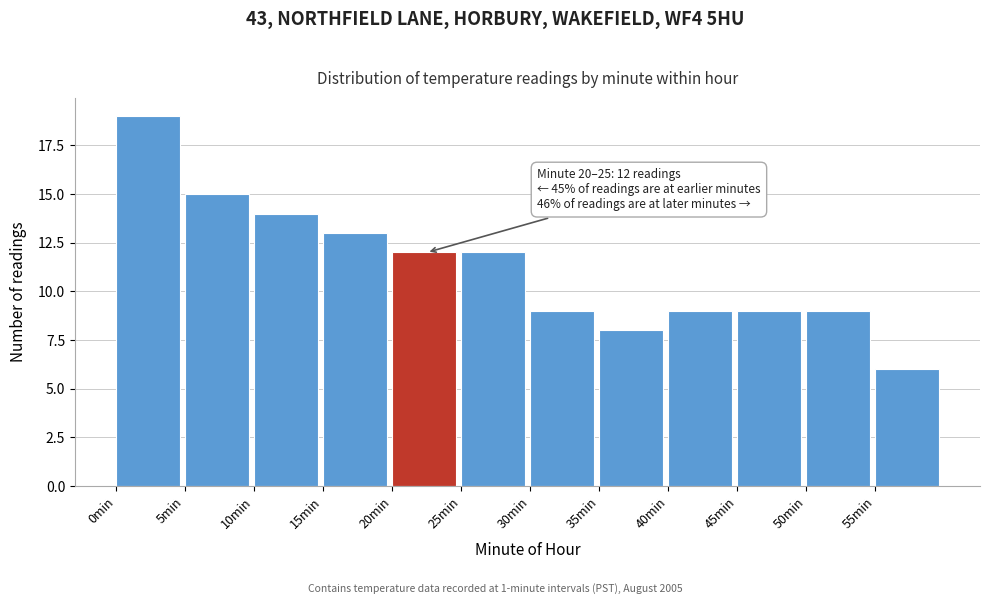

Over which range of the x-axis is the bar tallest?

0 to 5